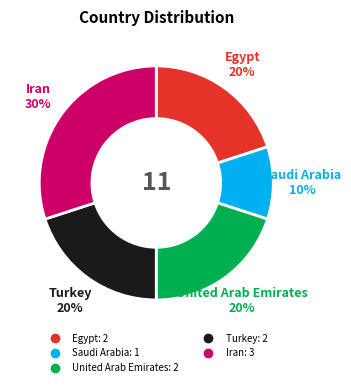

Does Iran represent more than half of the total?

No